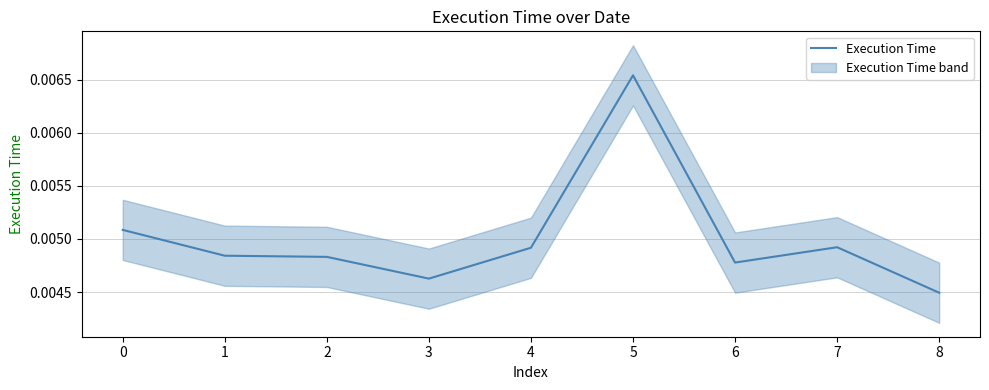

Where is Execution Time nearest to the value 0?

8